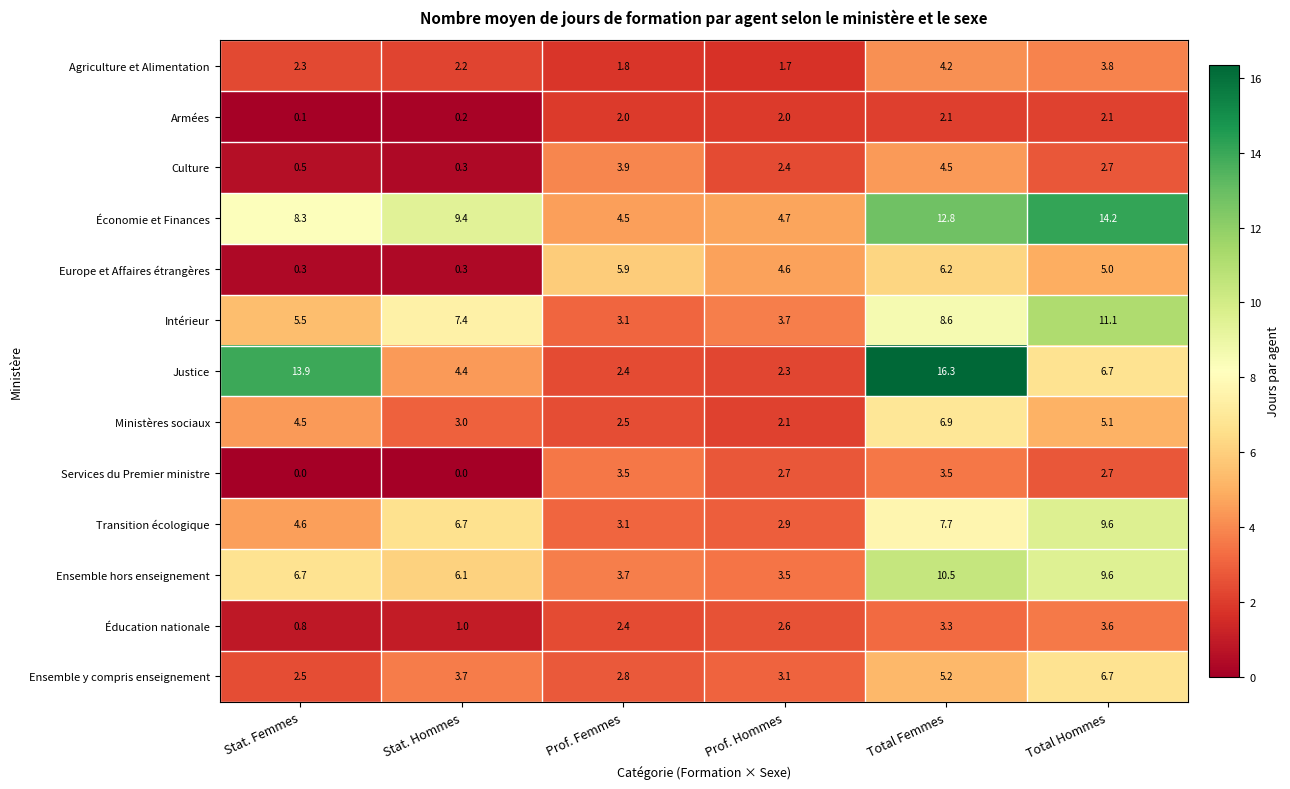

The Justice series shows 13.9 at Stat. Femmes. True or false?

True